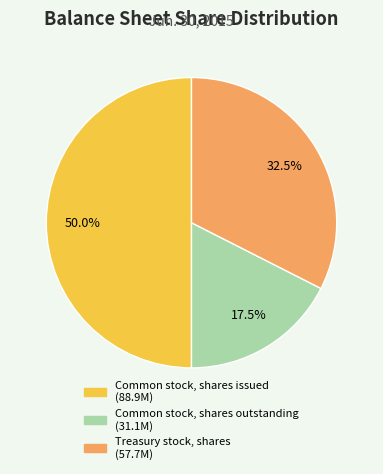

How many segments does this pie chart have?

3